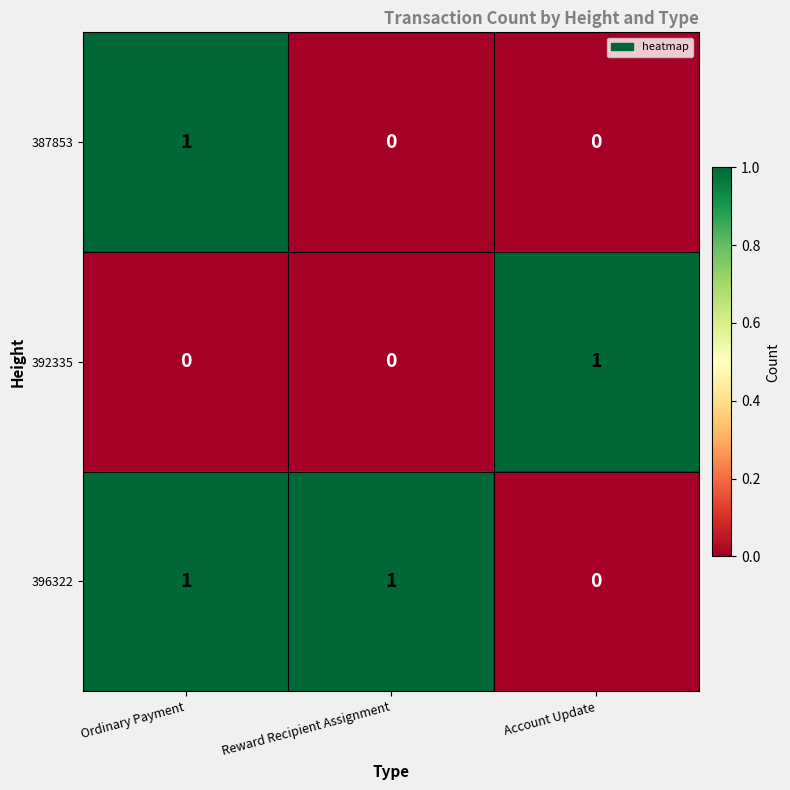

Reading left to right, what are all the values shown in this chart?

387853: 1	0	0
392335: 0	0	1
396322: 1	1	0